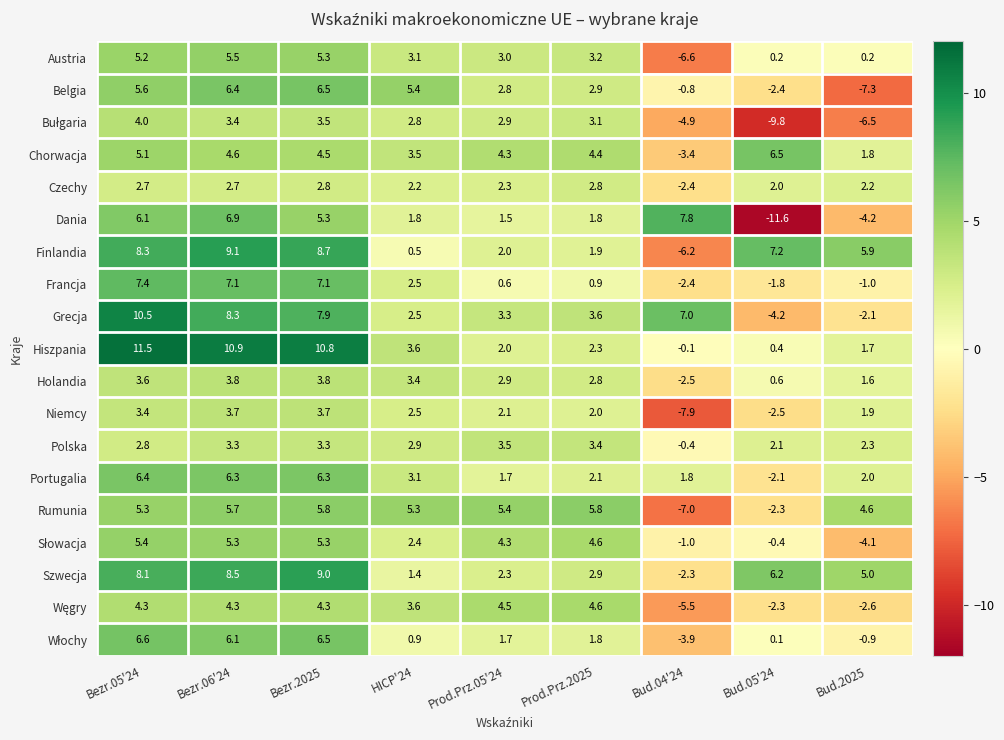

How many data points in Niemcy are less than 2?

3